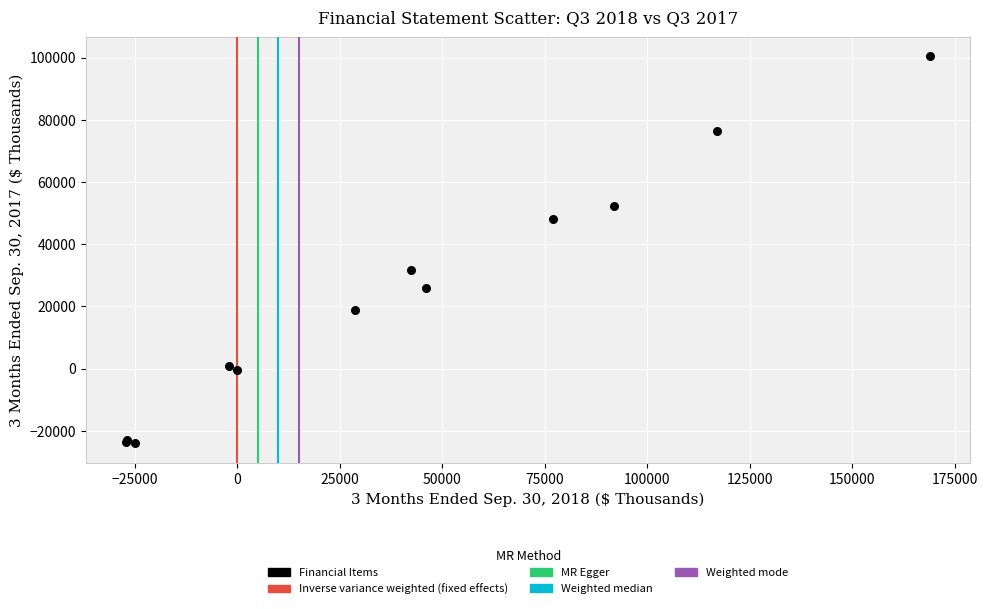

What Y value in the scatter plot is closest to 38255?

31674